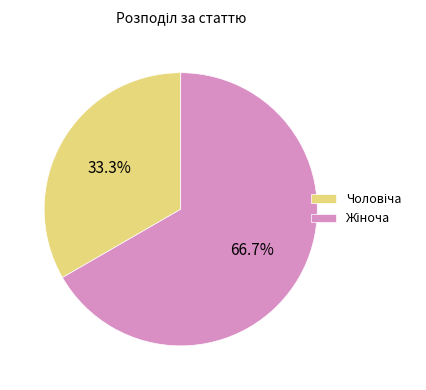

Is there any slice that represents more than half of the pie?

Yes